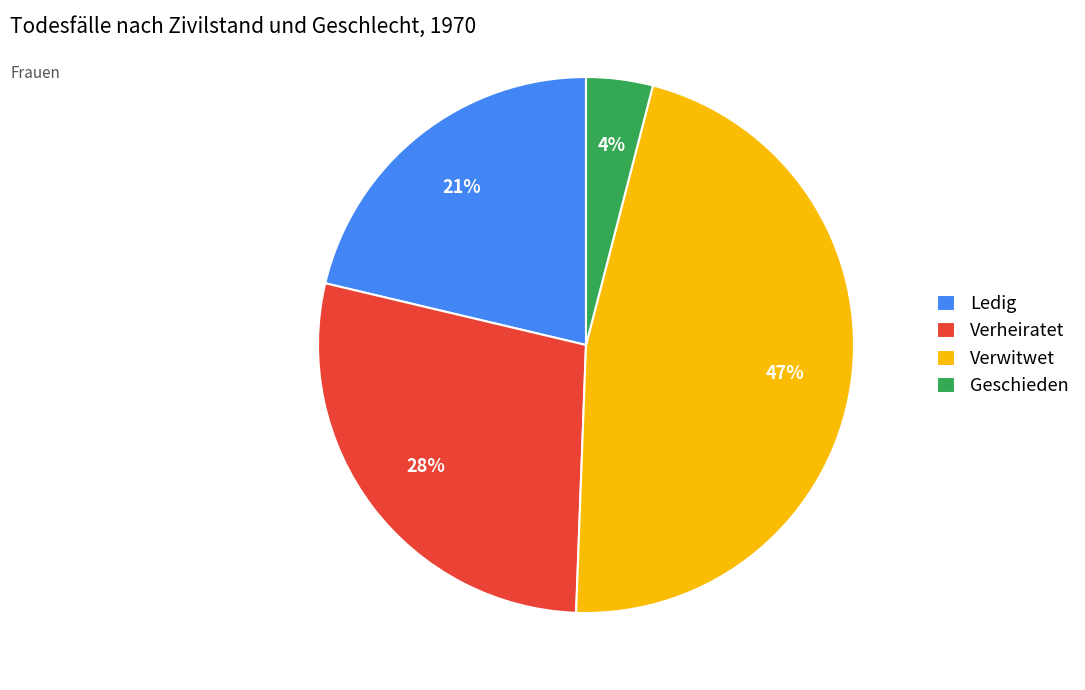

To the nearest percent, what is the average slice percentage?

25%